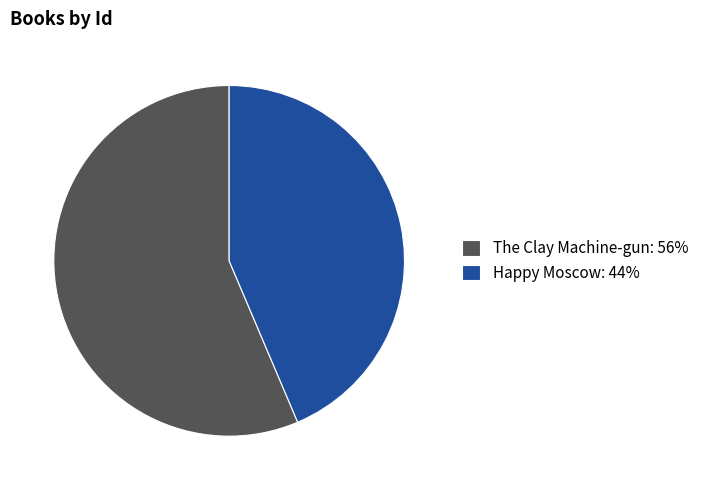

Approximately how many times larger is the value at The Clay Machine-gun compared to Happy Moscow?

1.3